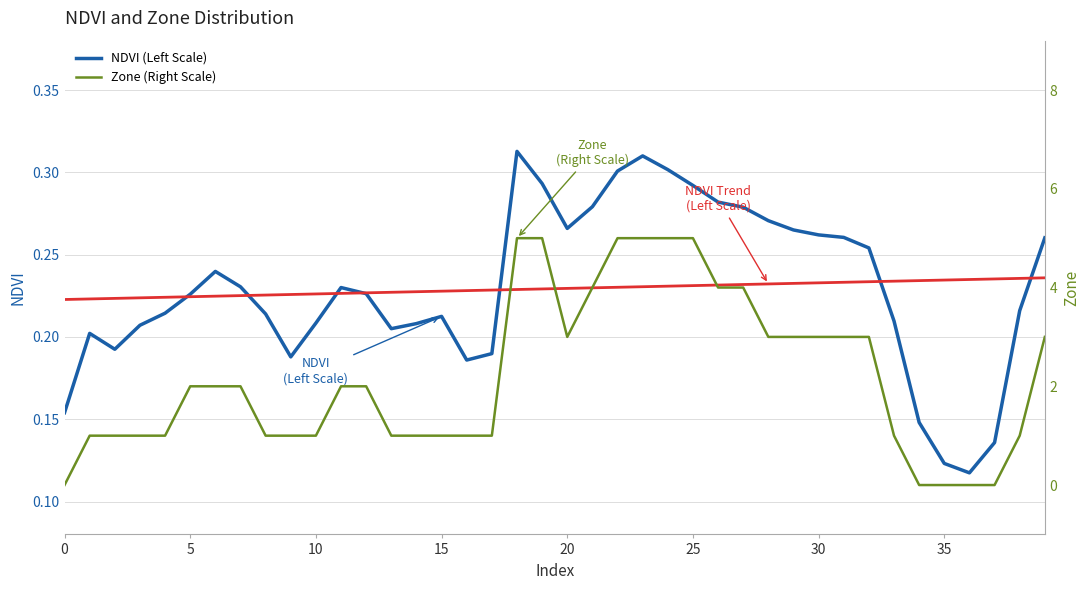

Which series has the largest range (max minus min)?

Zone (Right Scale)